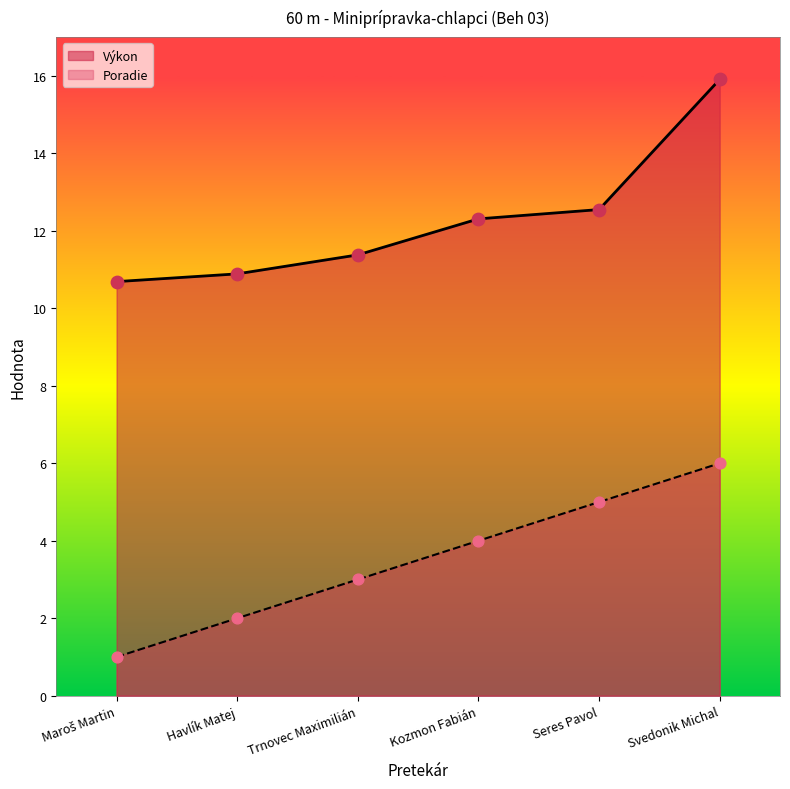

At which category is the sum across all series the highest?

Svedonik Michal